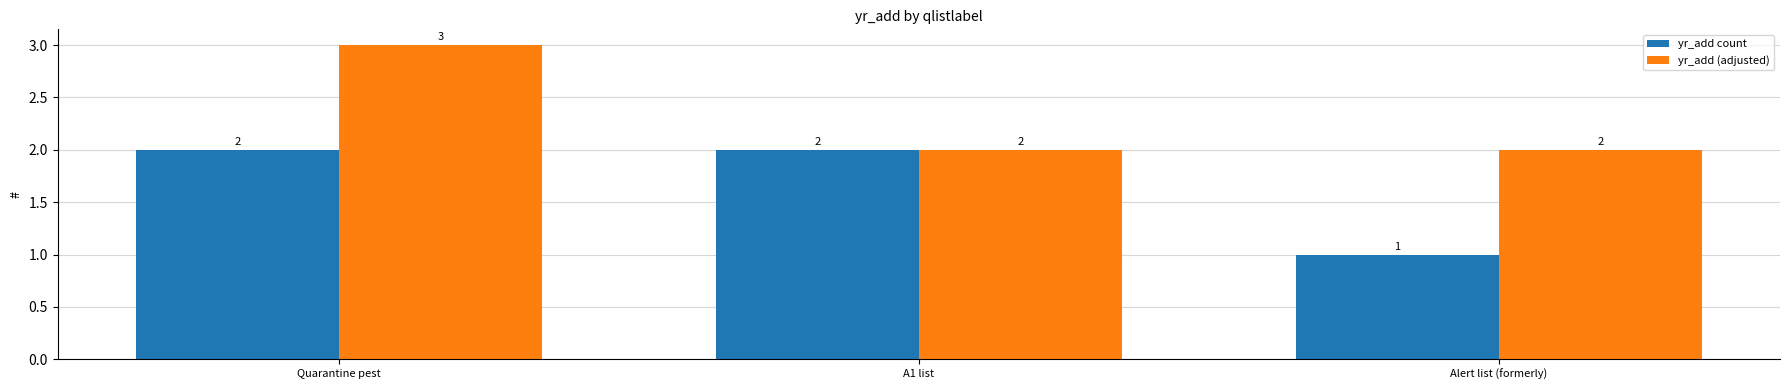

Which category has the lowest value across all series?

Alert list (formerly)